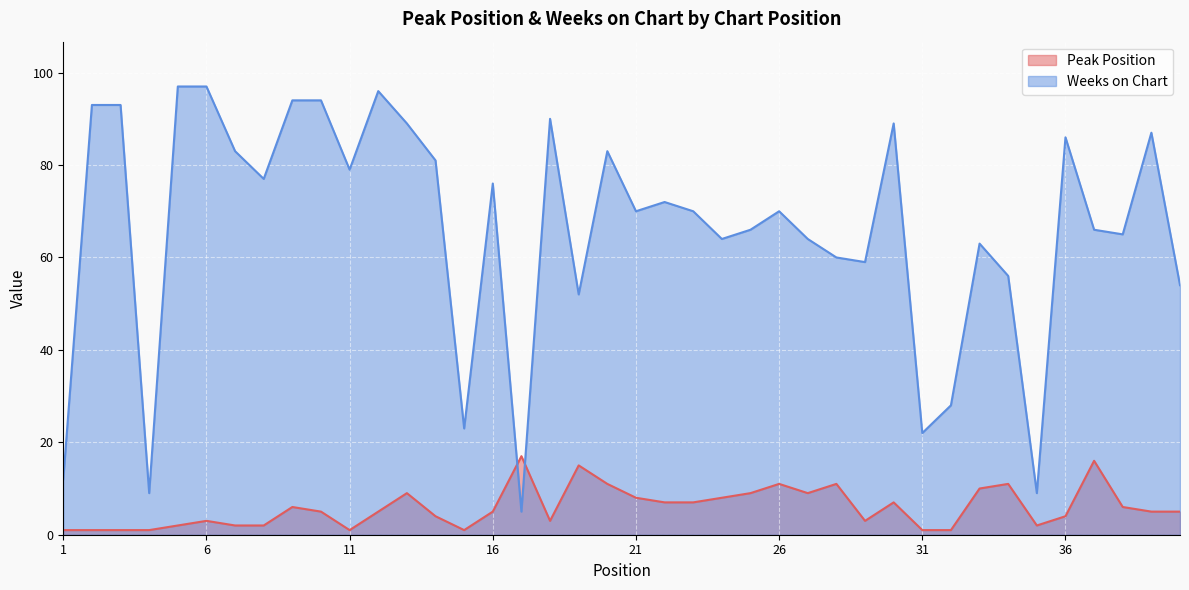

Where is the first local minimum for Weeks on Chart?

4